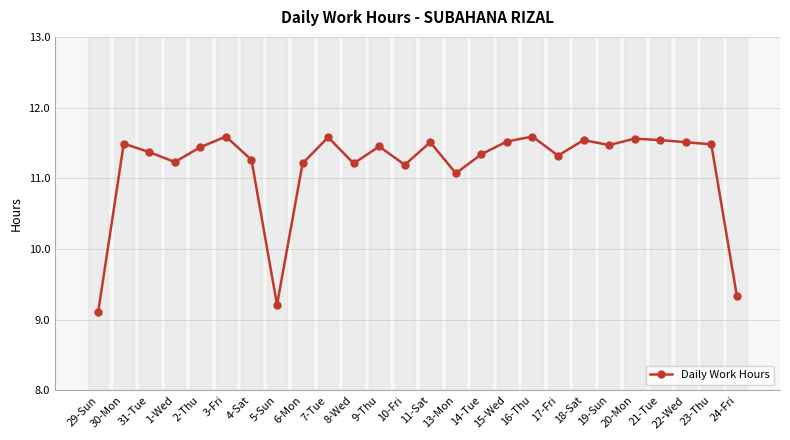

Does the chart display data point markers on the line(s)?

Yes